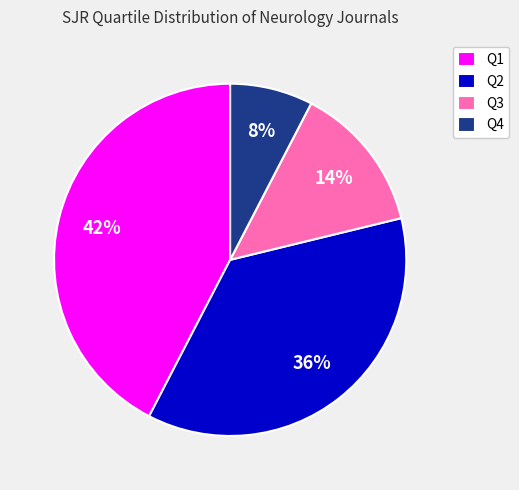

True or false: Q2 accounts for 29% of the total.

False